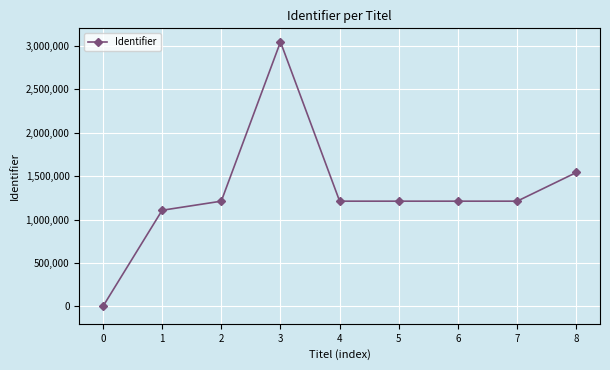

Approximately how many times larger is the value at 6 compared to 8?

0.8